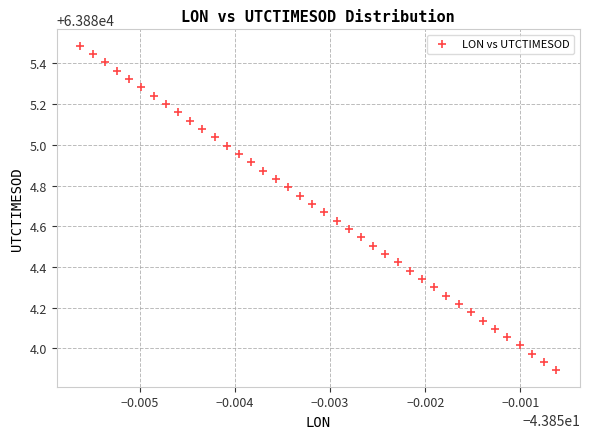

What is the range of Y values (max minus min)?

1.6